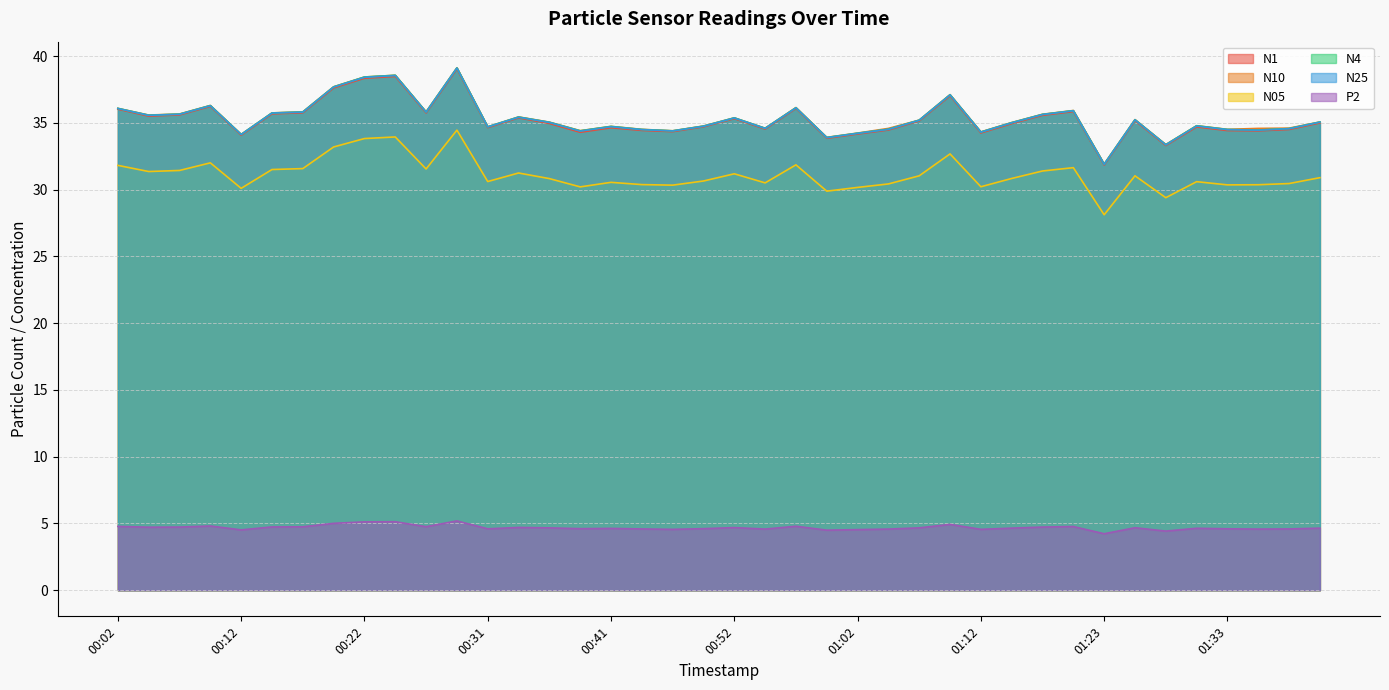

Between 00:19 and 01:23, which is larger?

00:19